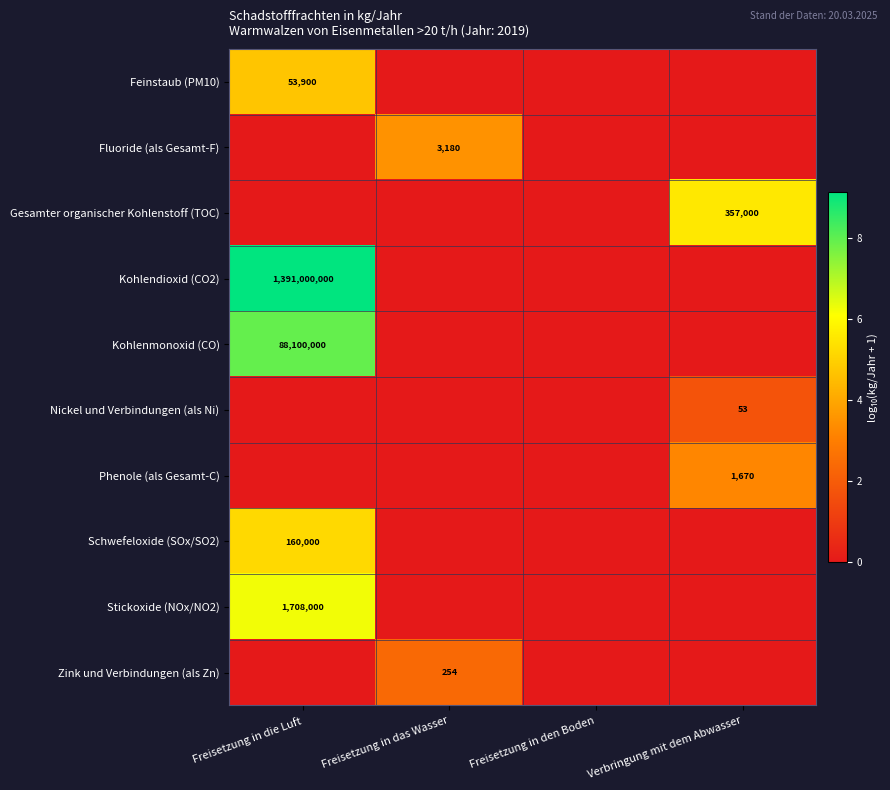

True or false: Nickel und Verbindungen (als Ni) has a value of 19 at Verbringung mit dem Abwasser.

False